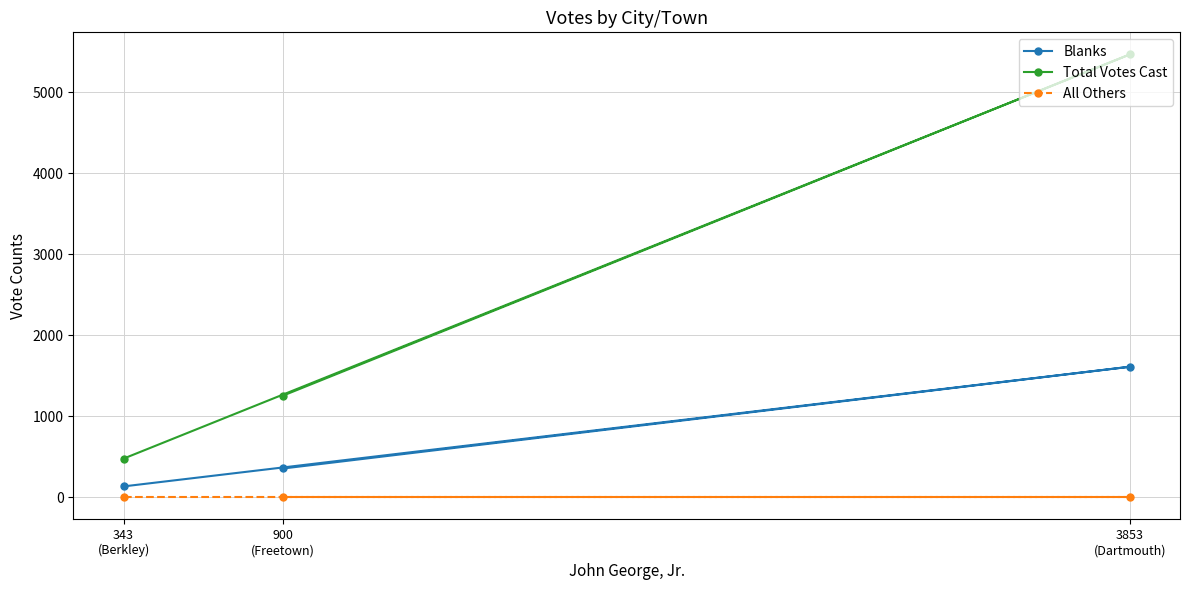

Is it true that Total Votes Cast equals 477 at 343
(Berkley)?

True